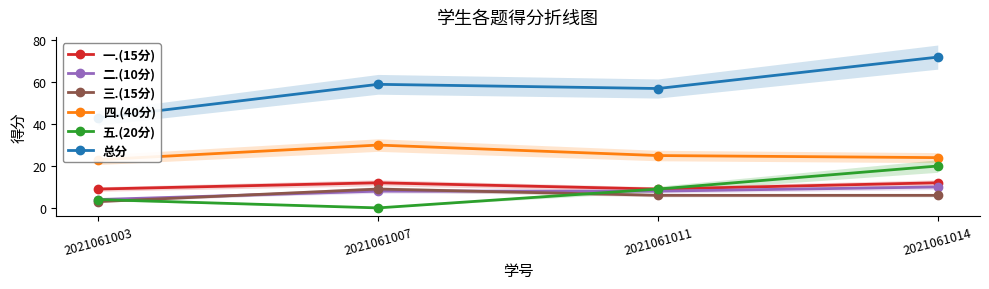

Between 2021061003 and 2021061014, which series saw the biggest shift?

总分